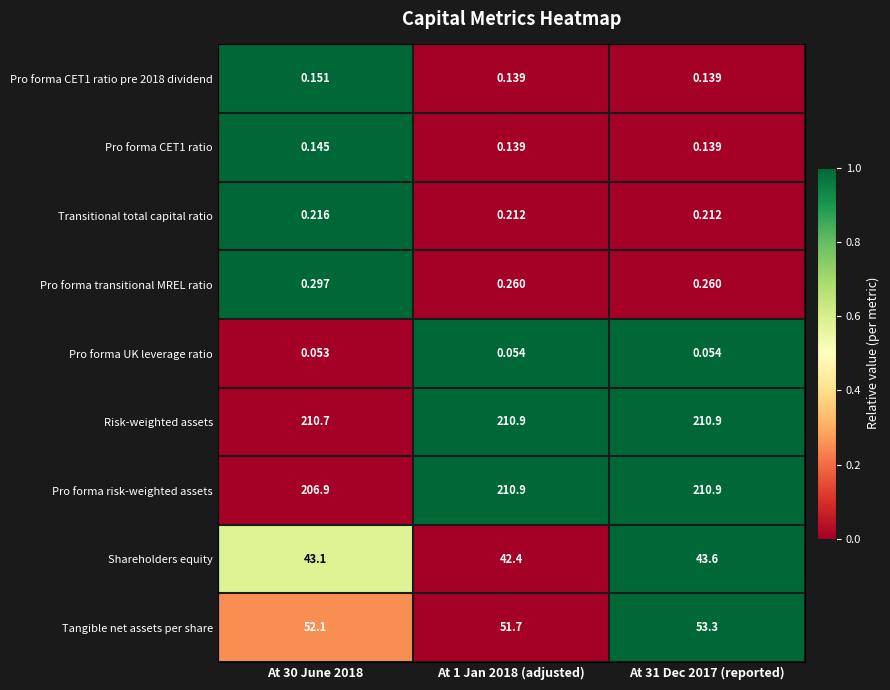

Between At 30 June 2018 and At 31 Dec 2017 (reported), which series saw the biggest shift?

Pro forma risk-weighted assets